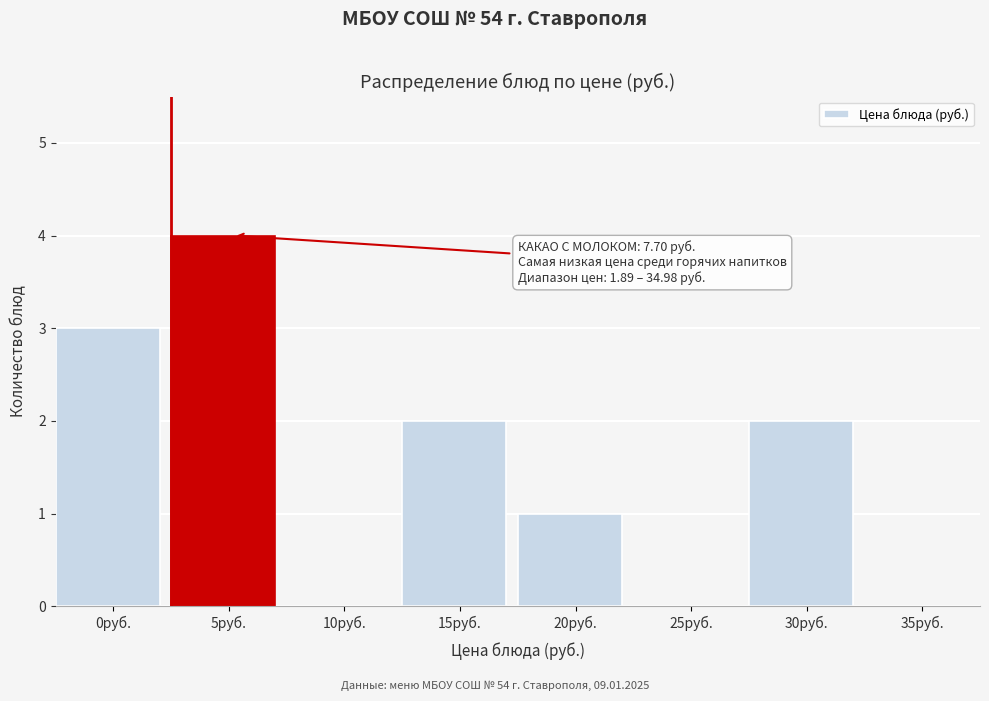

Reading left to right, list all the values displayed in this chart.

0руб.=3	5руб.=4	10руб.=0	15руб.=2	20руб.=1	25руб.=0	30руб.=2	35руб.=0